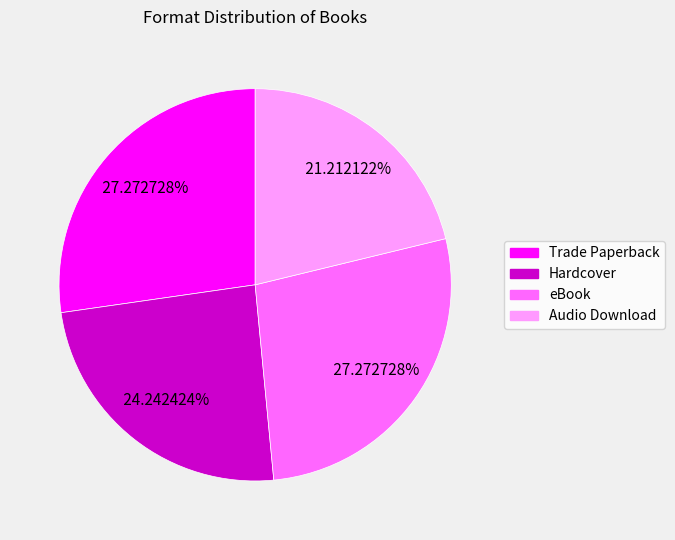

To the nearest percent, what portion does Trade Paperback represent?

27%